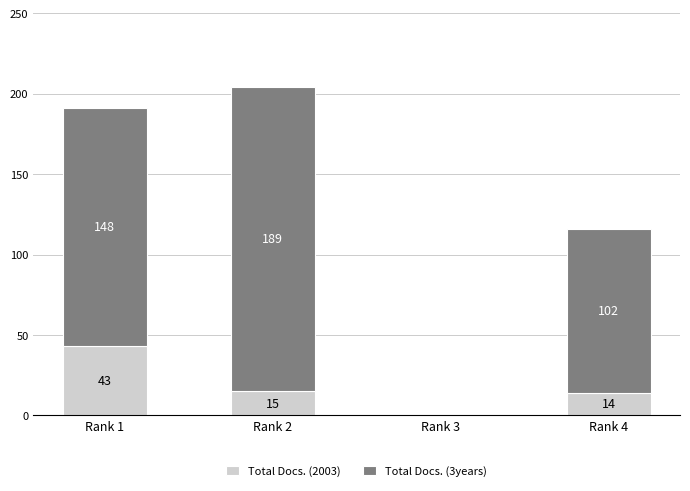

What is the maximum value for Total Docs. (2003)?

43